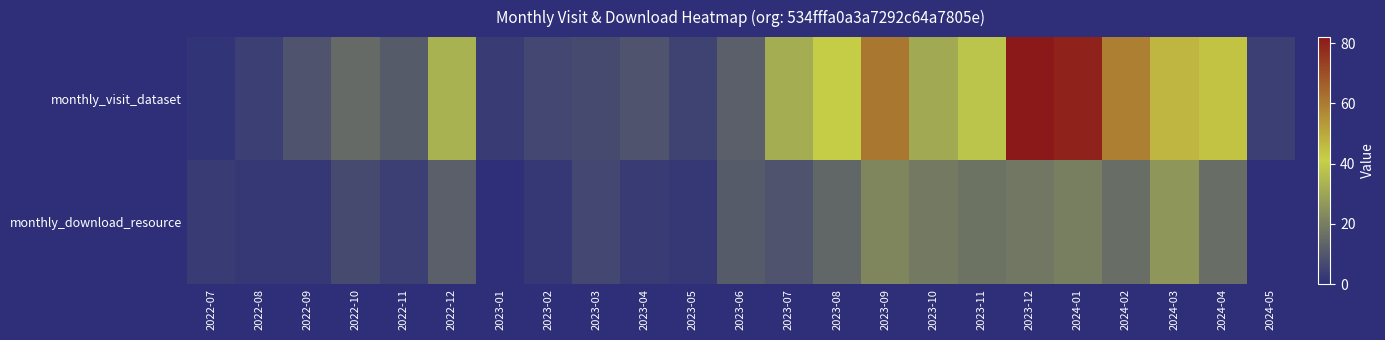

Count the number of data series in this chart.

2